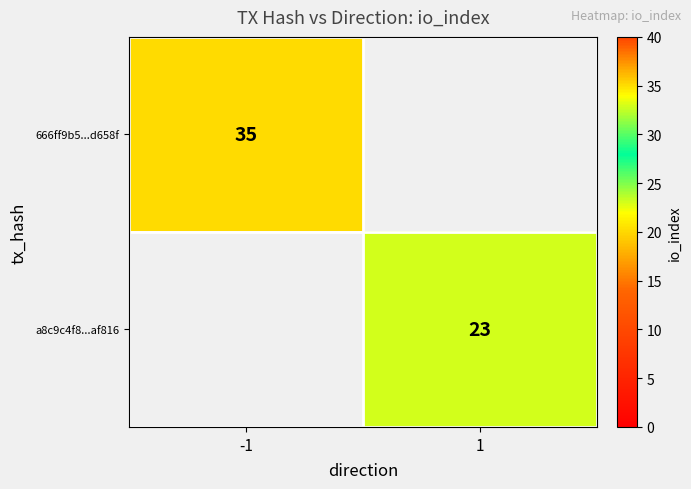

Is the value of a8c9c4f8...af816 at 1 greater than the value of 666ff9b5...d658f at -1?

No